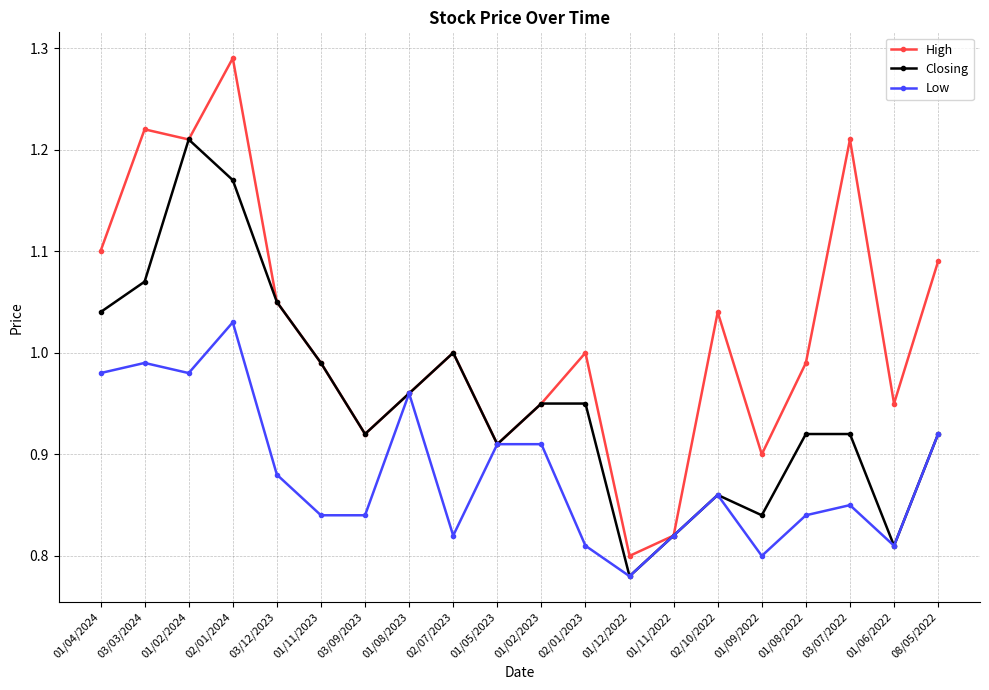

At which label is Low closest to 0?

01/12/2022